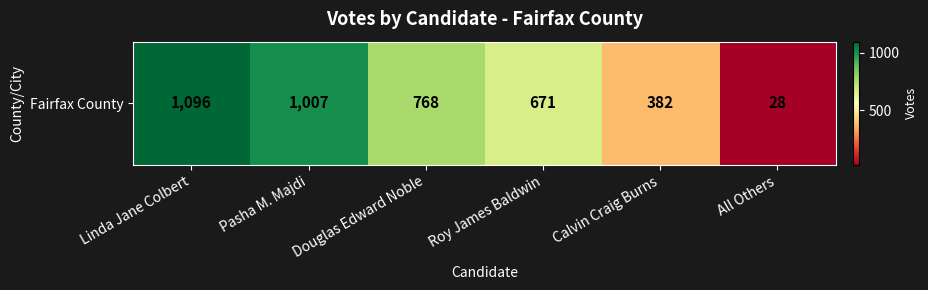

What is the average value?

659